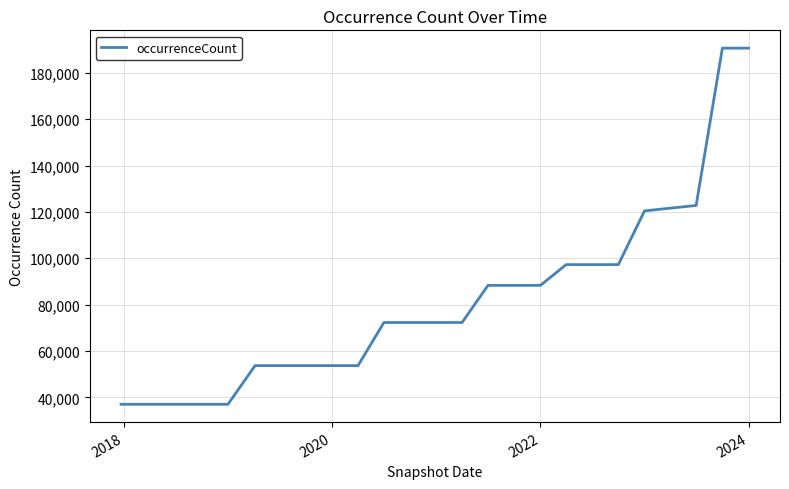

What is the minimum value shown in the chart?

36990